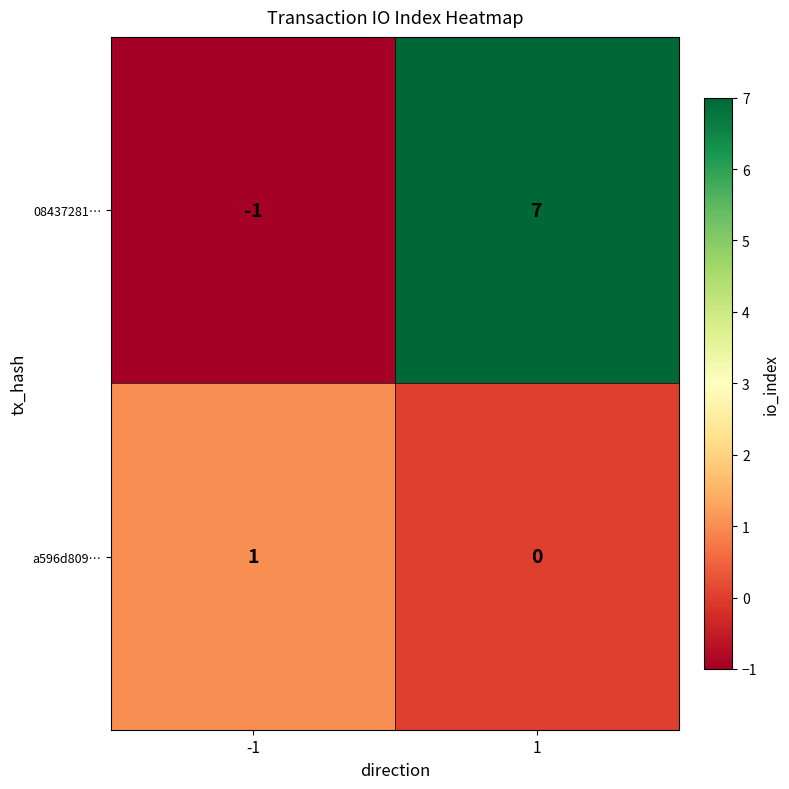

Read the 08437281… value at 1.

7